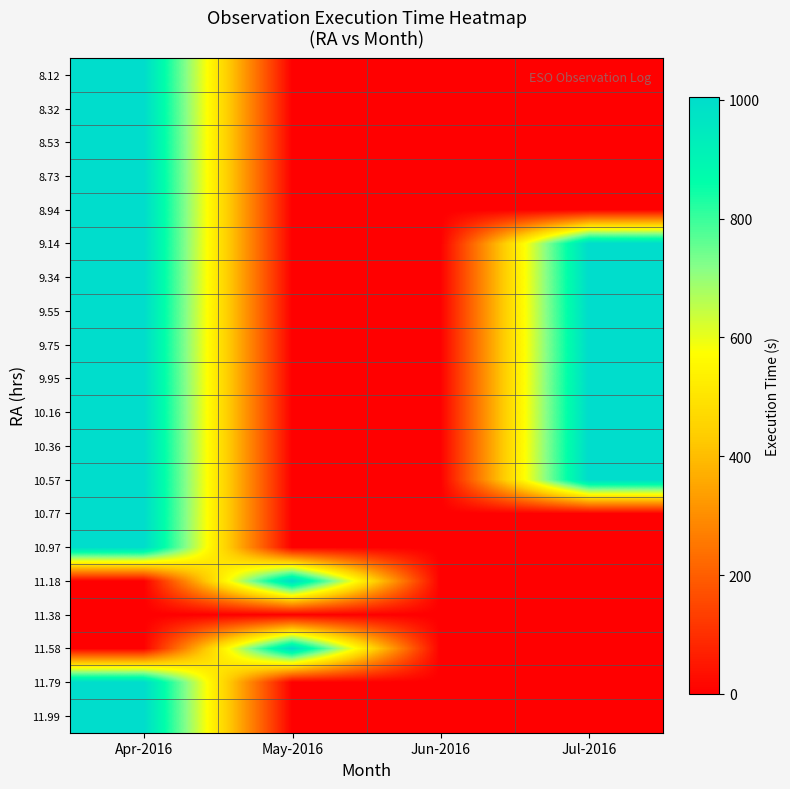

What is the maximum value shown in the chart?

1005